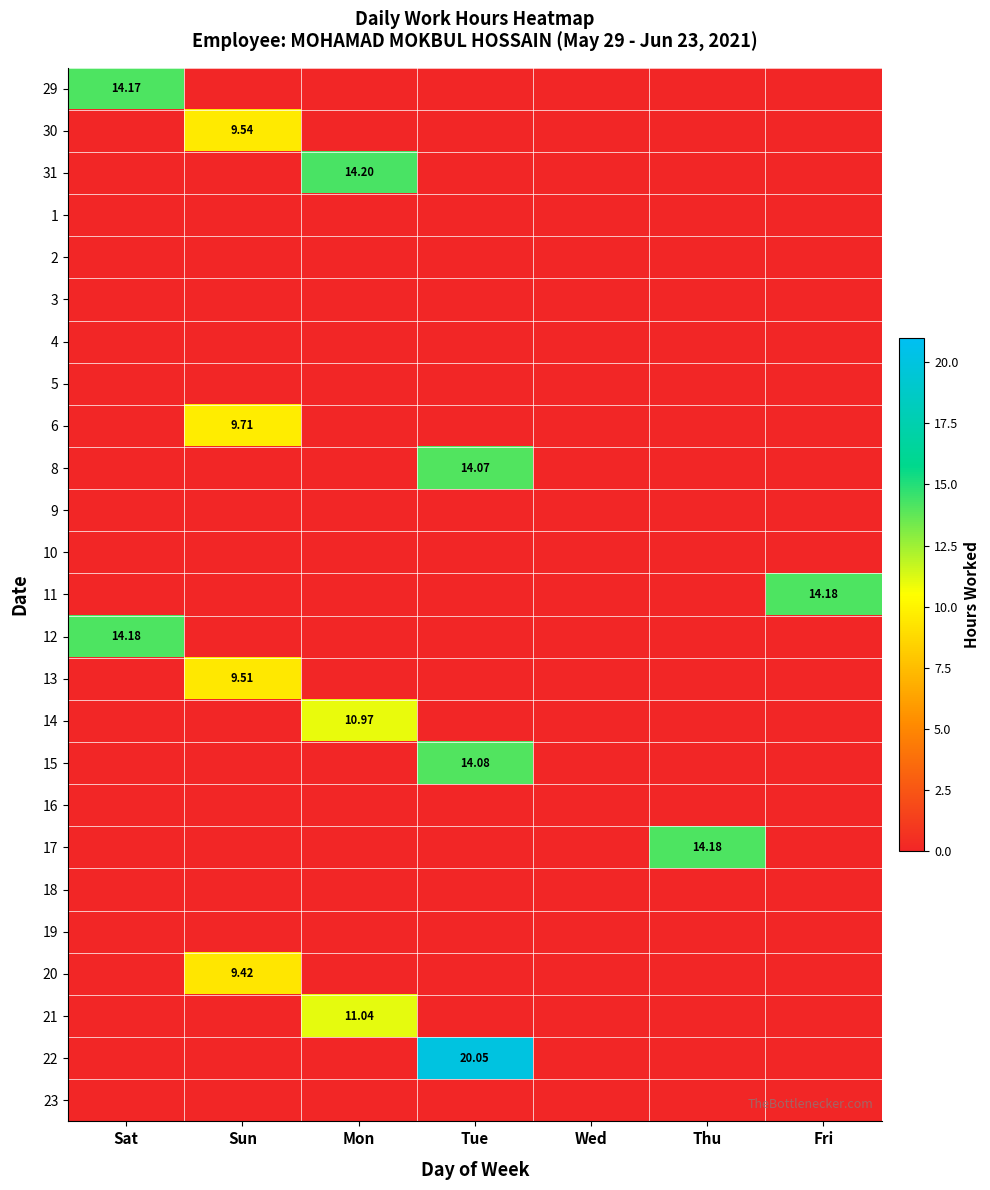

At which category is the sum across all series the highest?

Tue